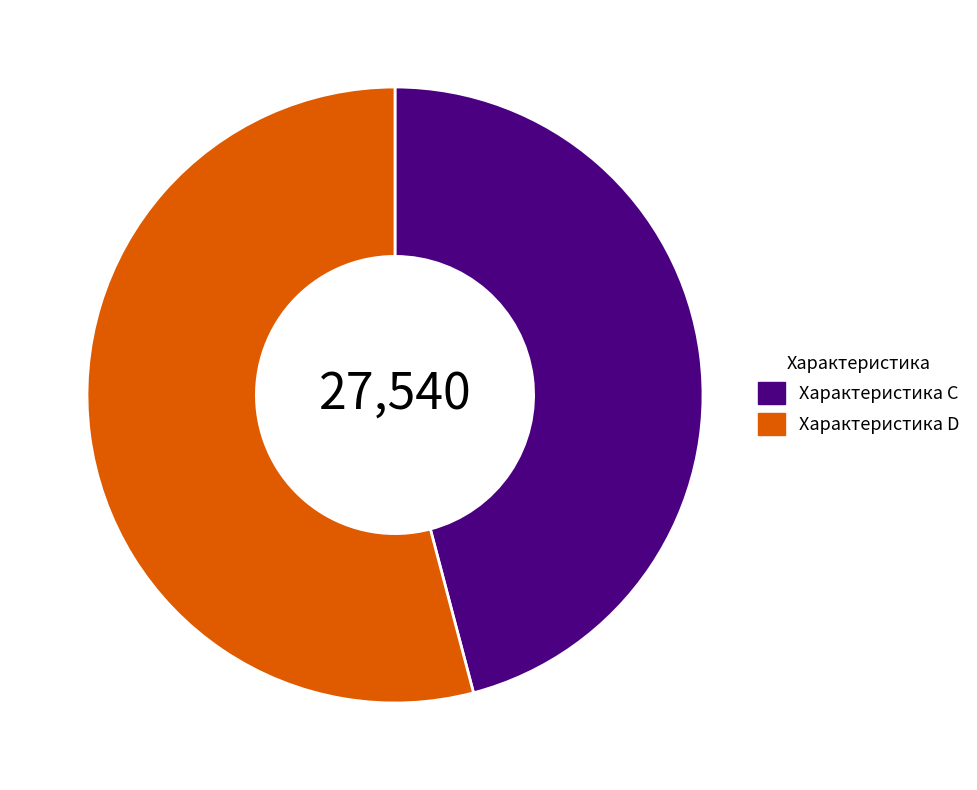

Which category has the biggest portion of the pie?

Характеристика D